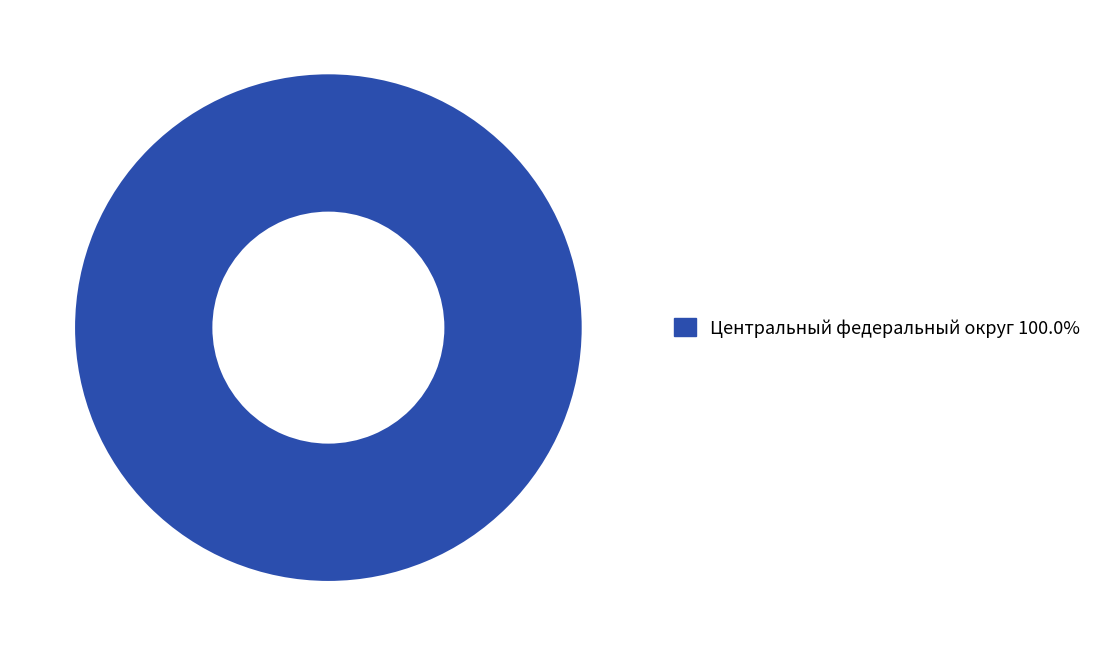

Is there any slice that represents more than half of the pie?

Yes